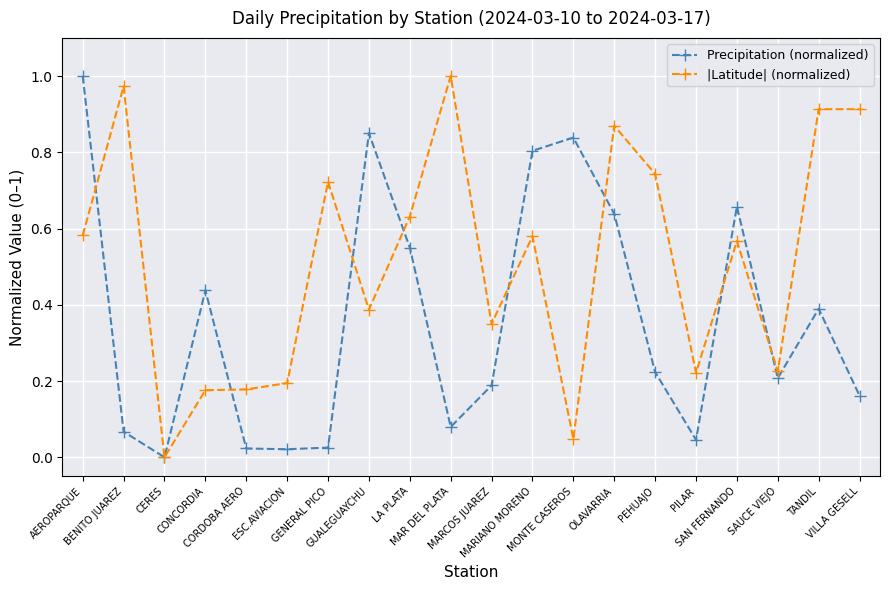

Which series has the largest total across all categories?

|Latitude| (normalized)